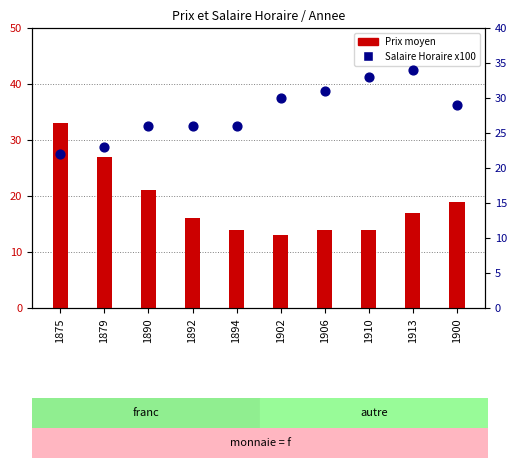

Which series contains the highest Y value?

Salaire Horaire x100